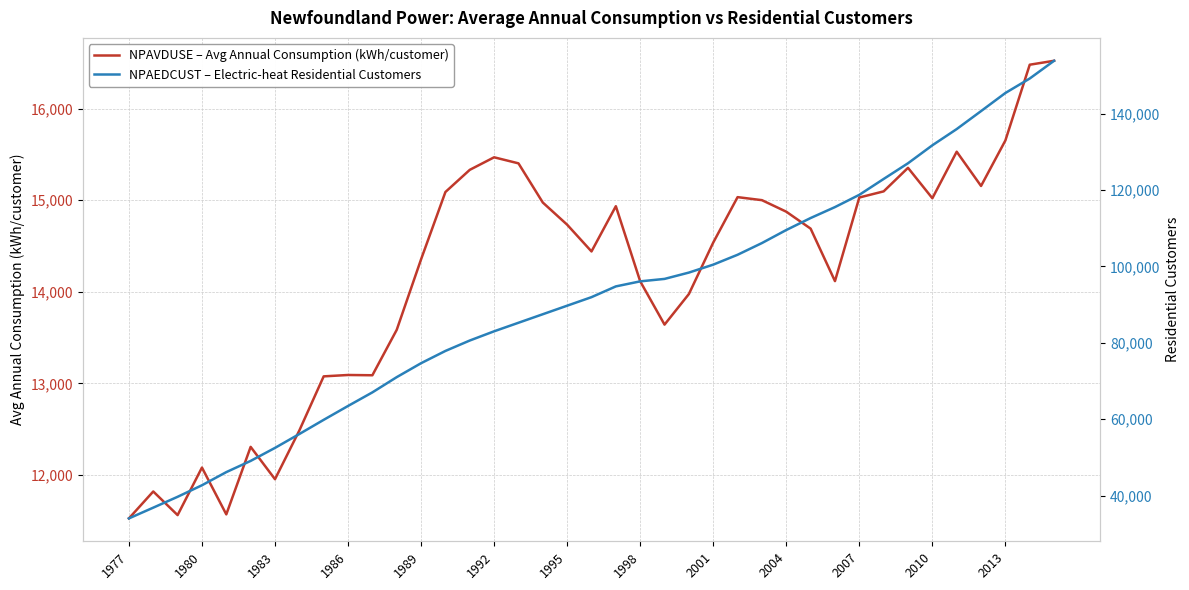

What is the maximum value shown in the chart?

153884